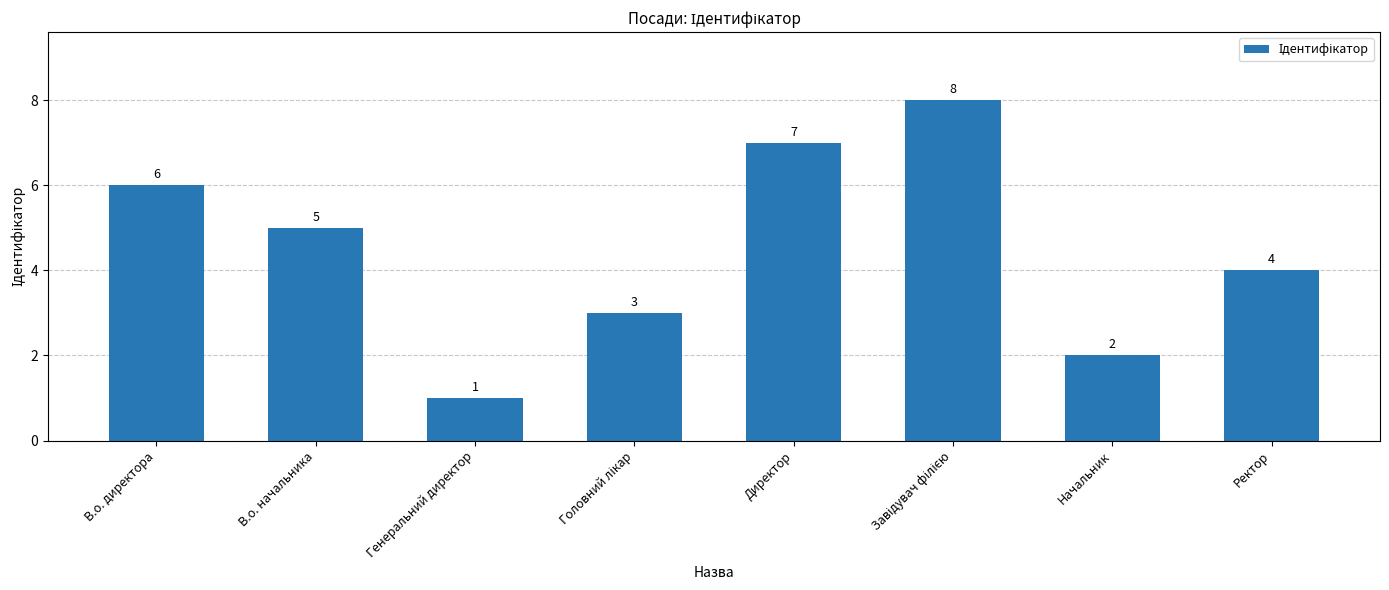

Between Директор and Генеральний директор, which is larger?

Директор